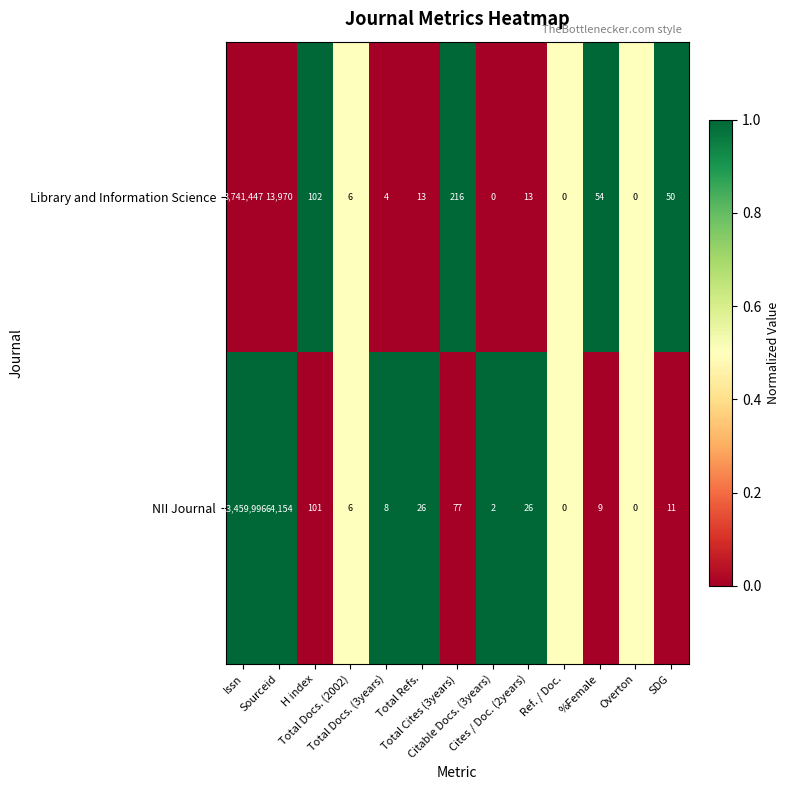

List the series in order of their peak value, lowest first.

Library and Information Science, NII Journal